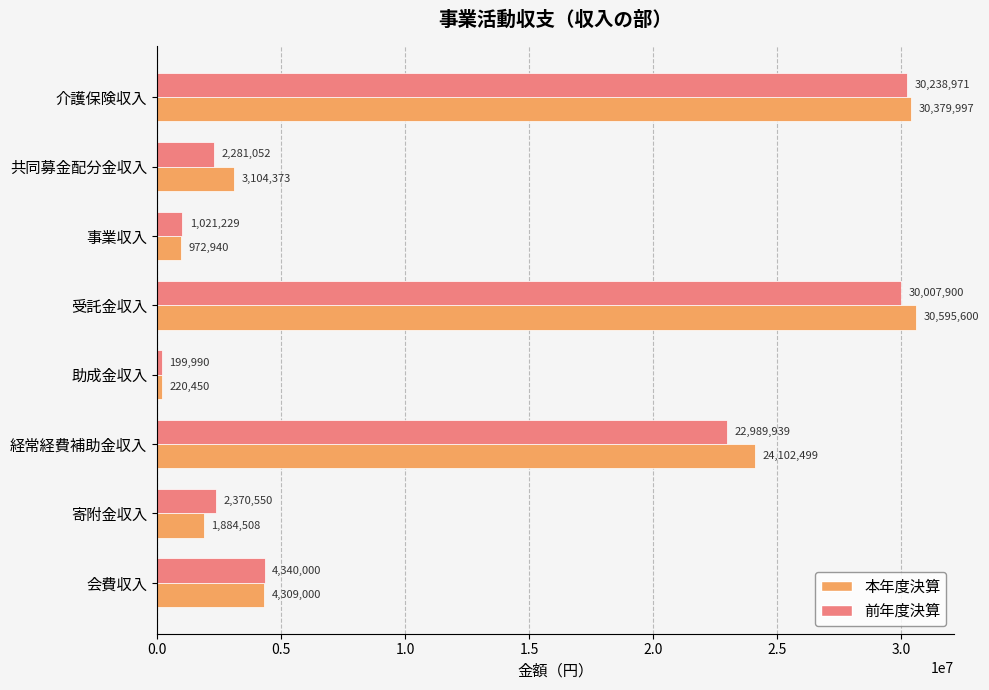

What is the difference between the highest and lowest values at 経常経費補助金収入?

1112560